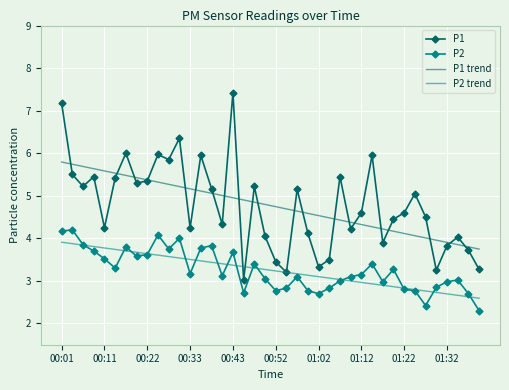

What is the highest value of the P1 series?

7.4